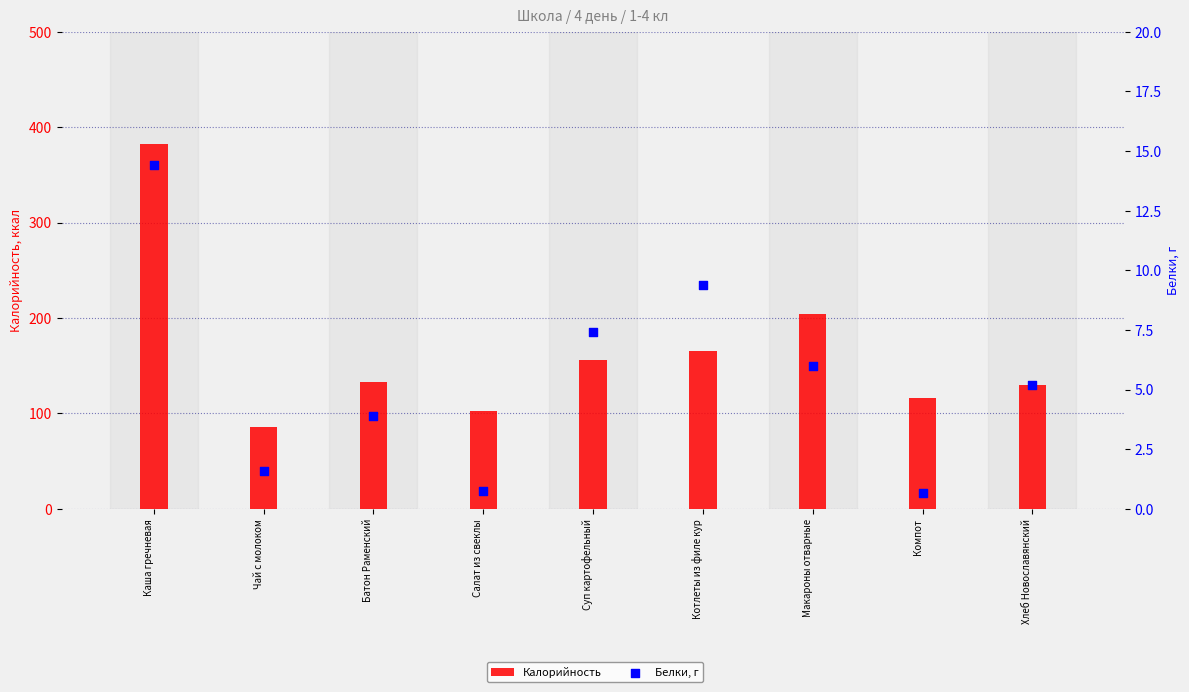

Which series has the largest Y range (max minus min)?

Калорийность